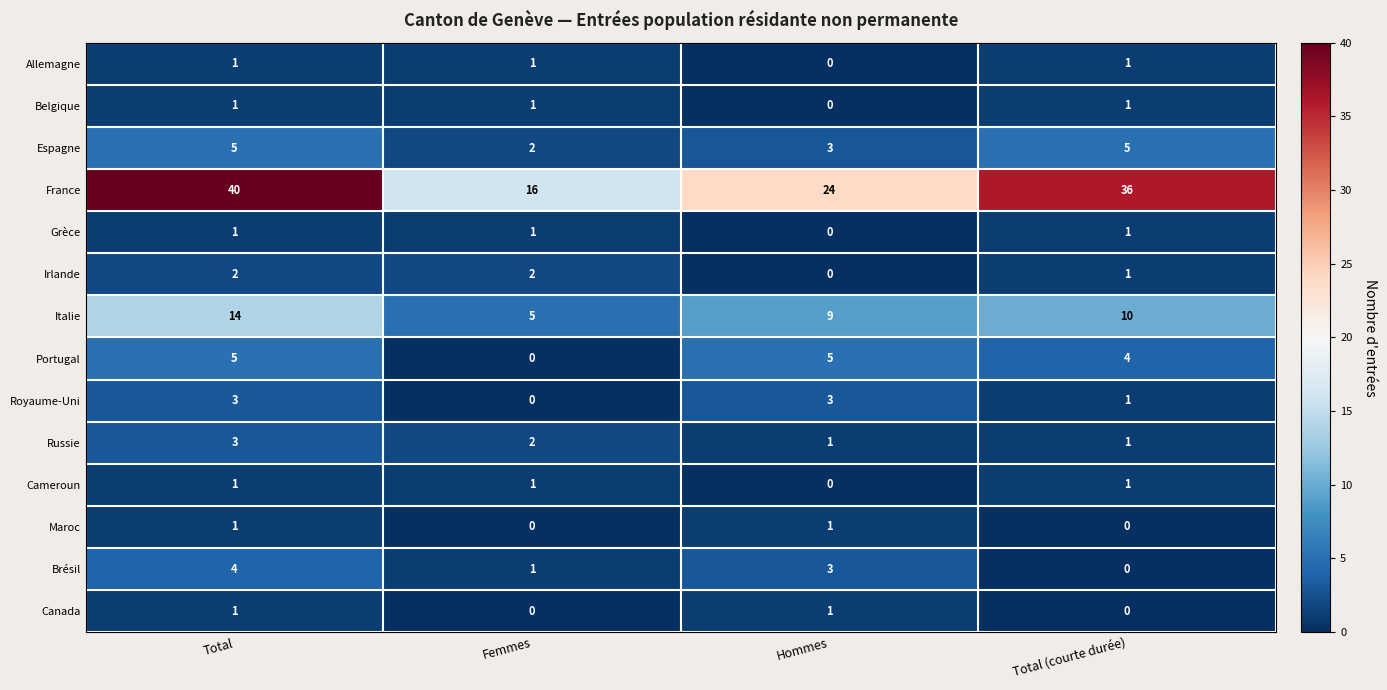

Which series has the widest spread of values?

France